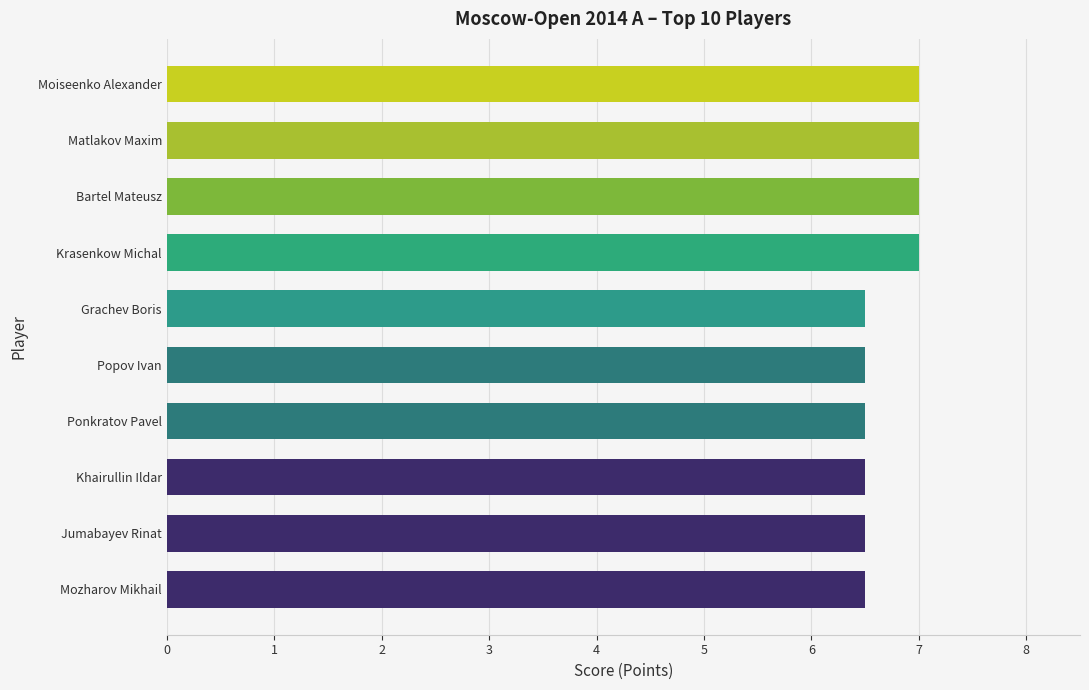

What is the sum of the values at Ponkratov Pavel and Mozharov Mikhail?

13.0